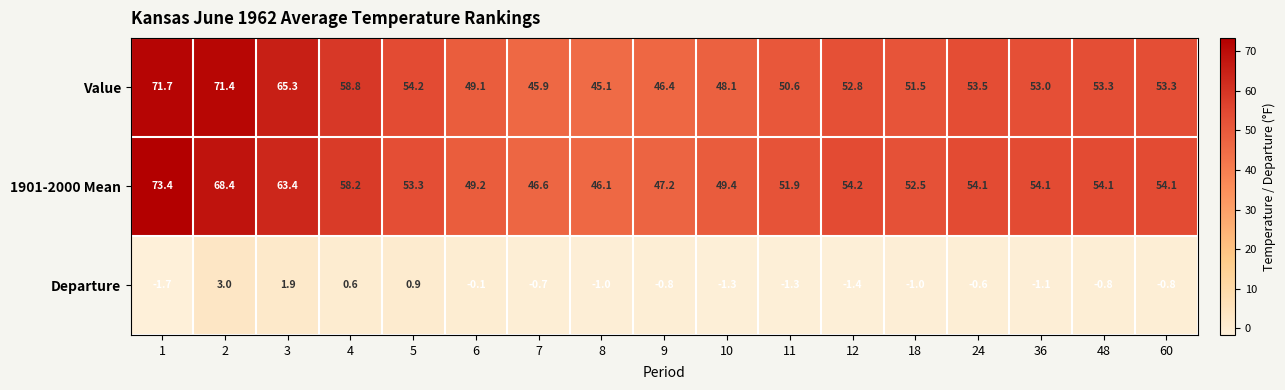

At which category is the sum across all series the highest?

1